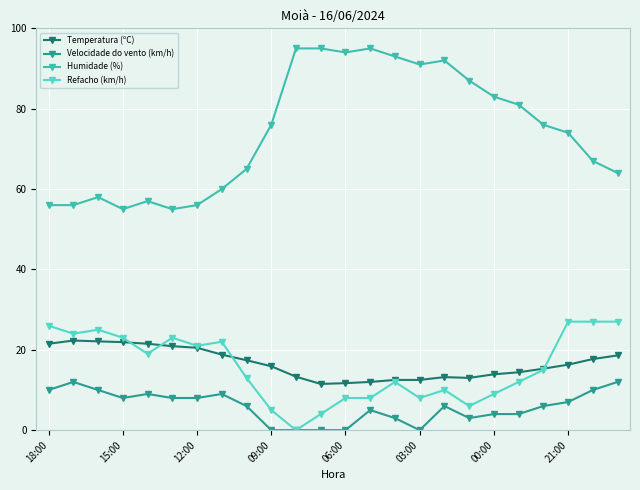

Does the chart have visible grid lines?

Yes